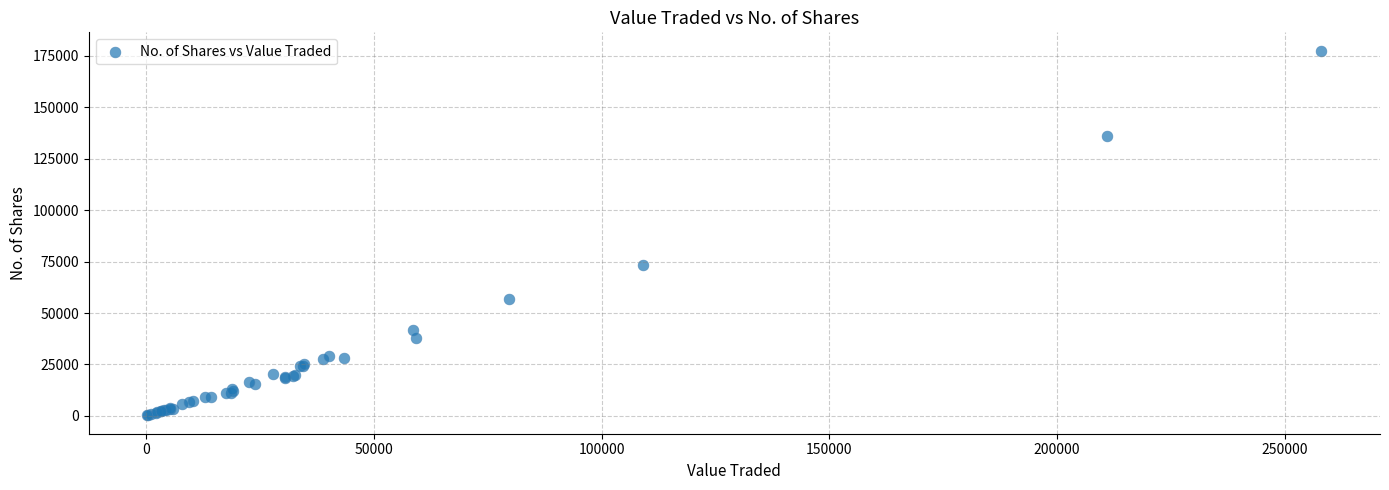

What Y value in the scatter plot is closest to 88906?

73547